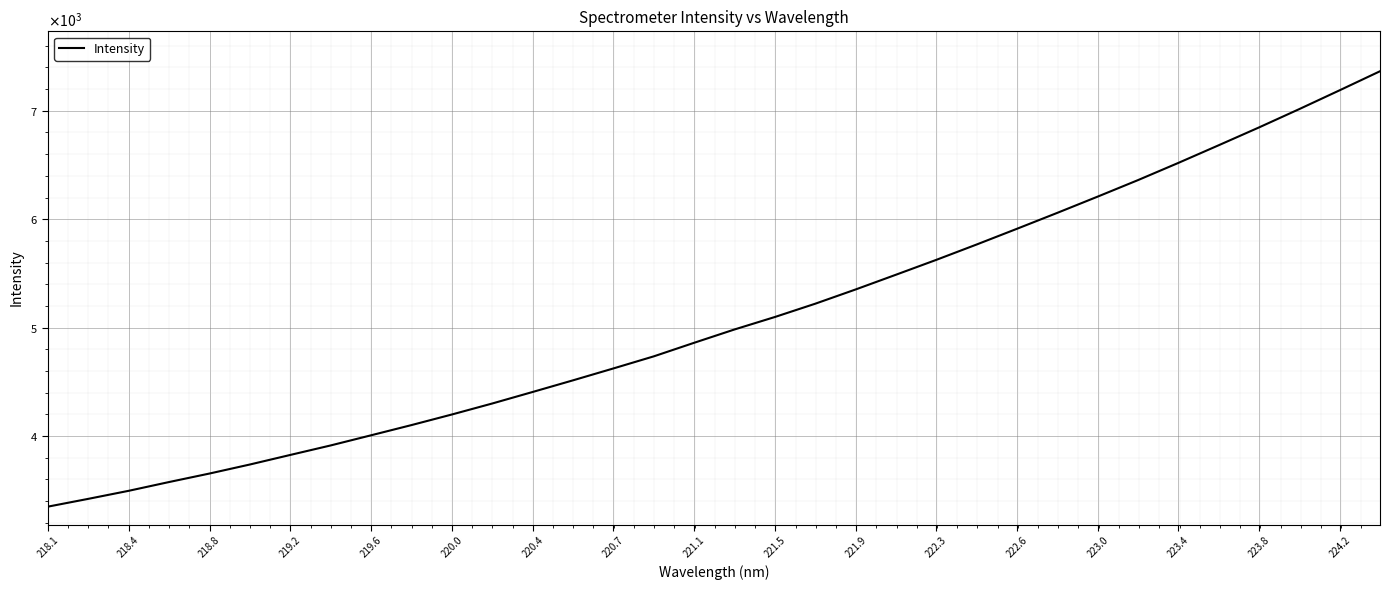

True or false: there are more than 1 points higher than both neighbors.

False